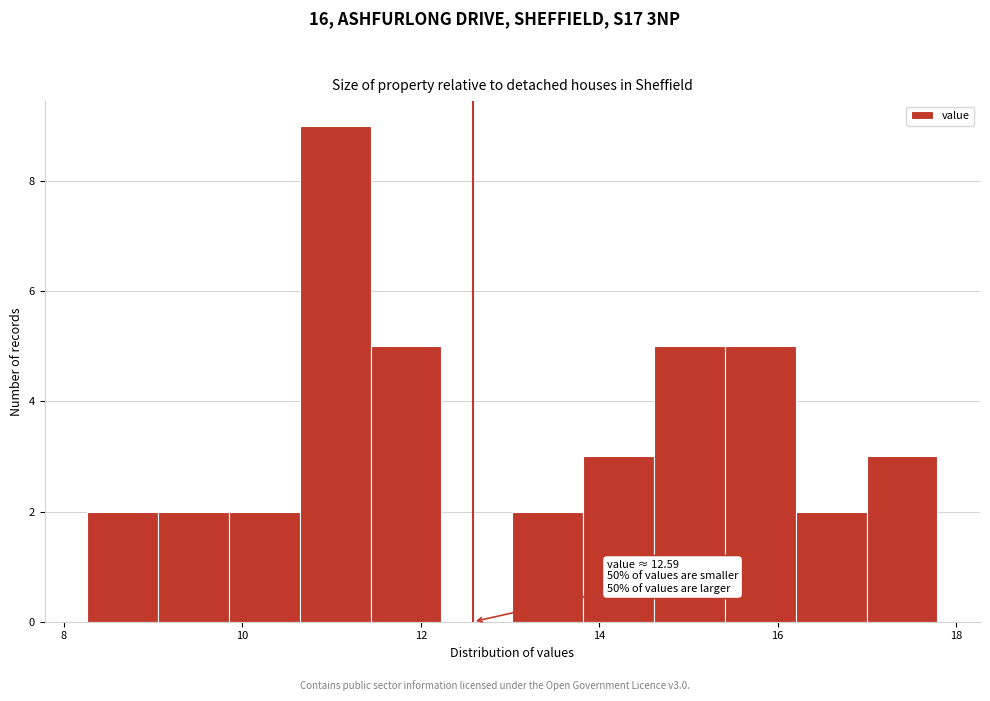

Around what value on the x-axis is the tallest bar? Give the approximate position of its centre, as read against the axis.

11.0